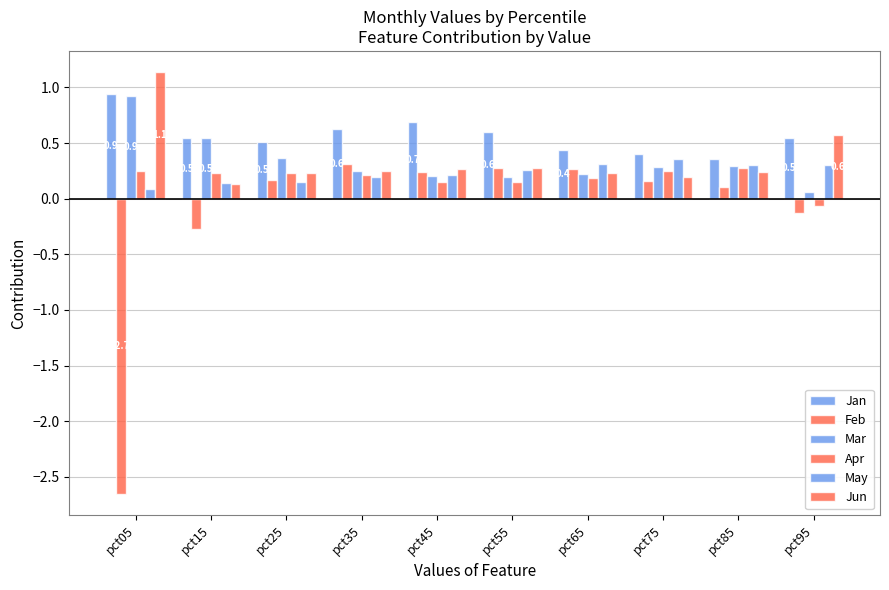

At pct45, list the series in order from smallest to largest.

Apr, Mar, May, Feb, Jun, Jan